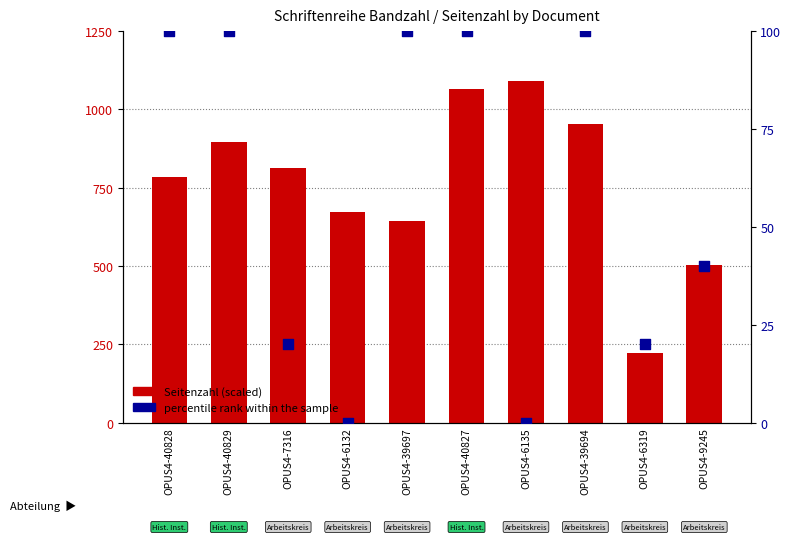

At how many categories does at least one series exceed 956?

2